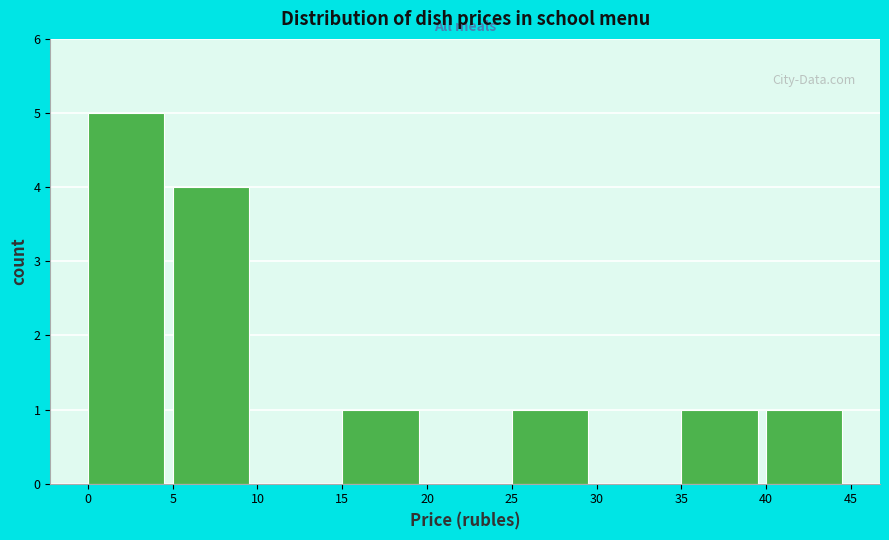

Reading left to right, transcribe this chart: for each bar, give the range it covers on the x-axis and its height. The values are not printed on the chart, so give them approximately, as read against the axis.

0 to 5: 5
5 to 10: 4
10 to 15: 0
15 to 20: 1
20 to 25: 0
25 to 30: 1
30 to 35: 0
35 to 40: 1
40 to 45: 1